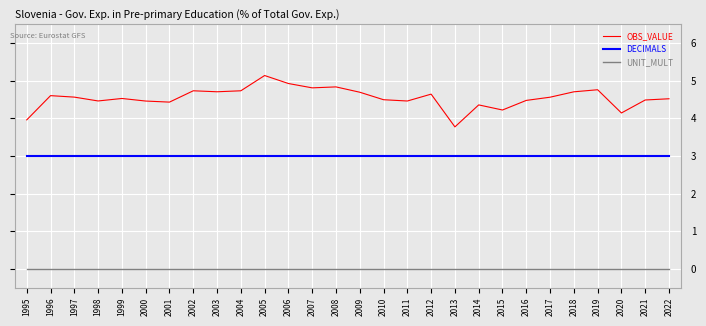

At which category does the chart reach its peak across all series?

2005